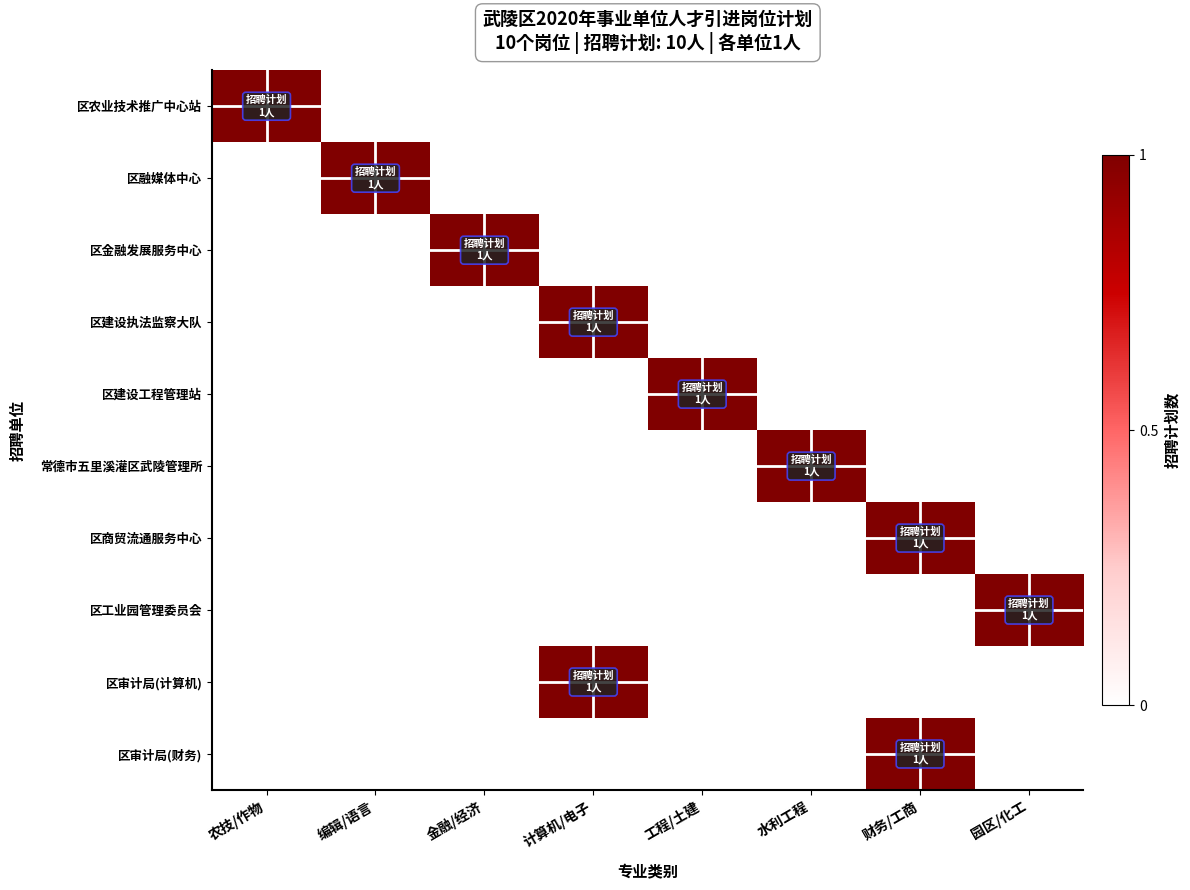

At how many categories does at least one series exceed 0?

8